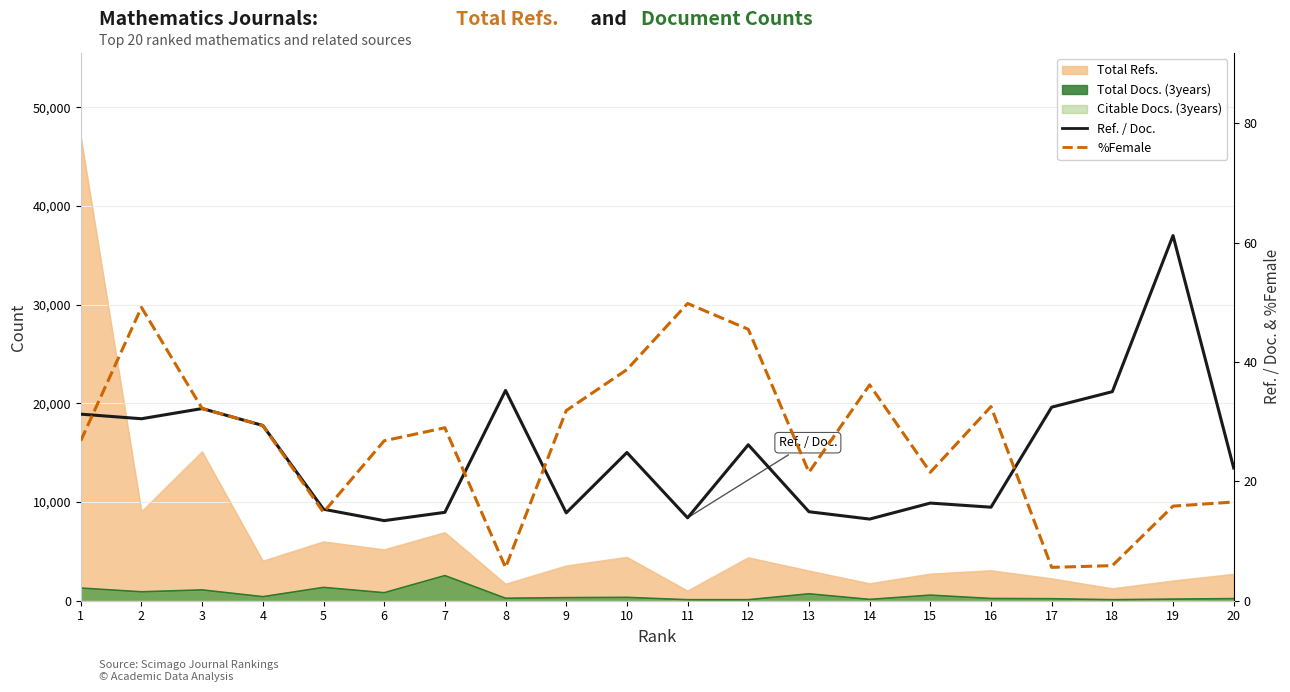

True or false: %Female has more than 1 interior local peaks.

True